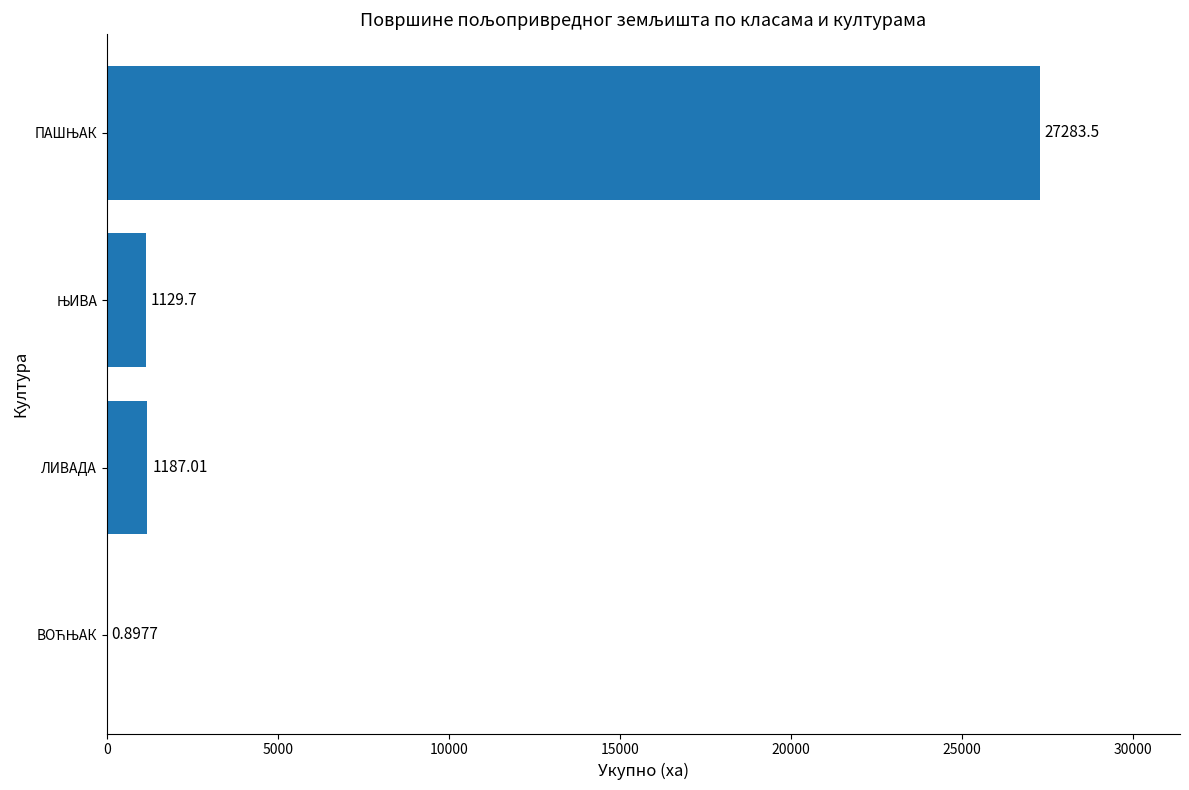

At which label is the value closest to 13642?

ЛИВАДА